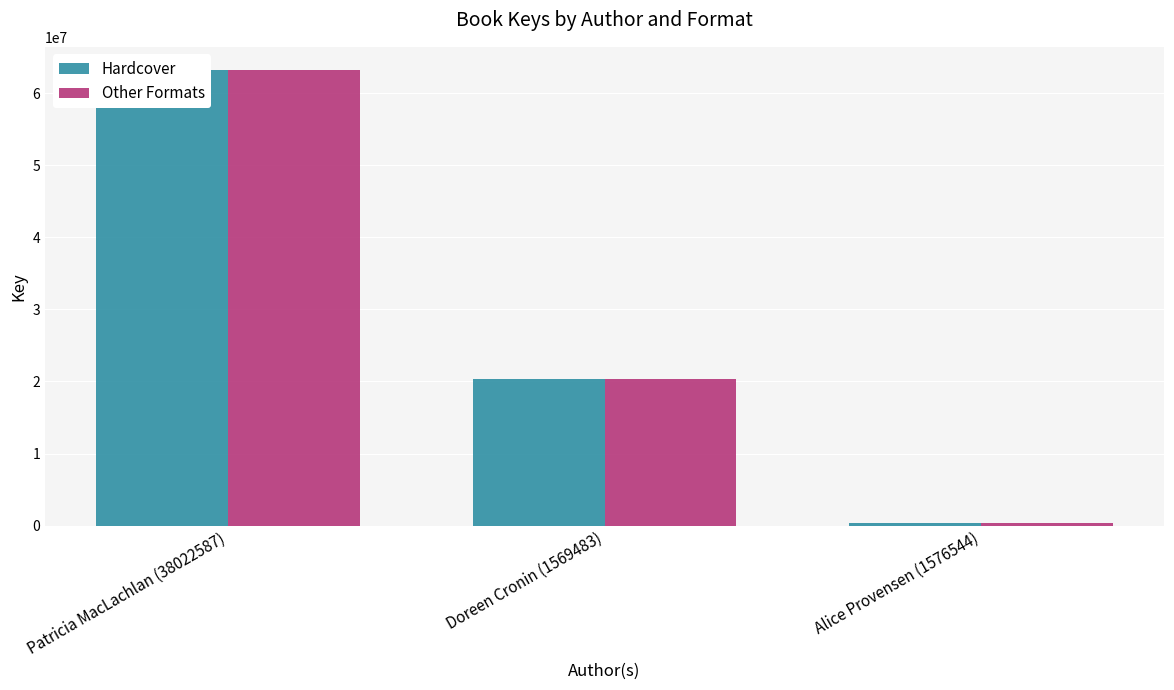

What are all the series names shown in the legend?

Hardcover, Other Formats